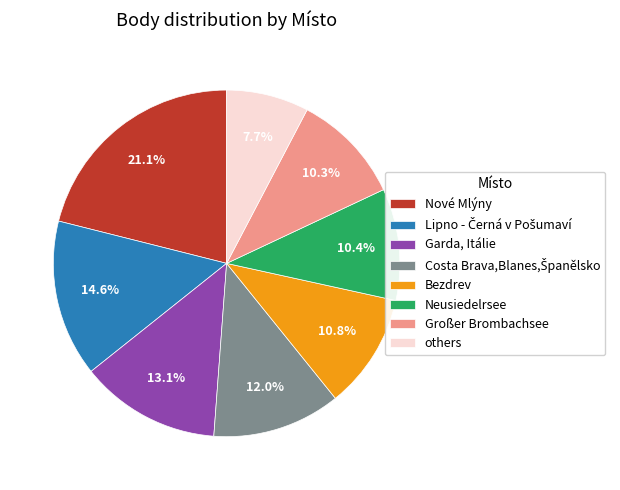

Is Bezdrev the majority of the pie?

No